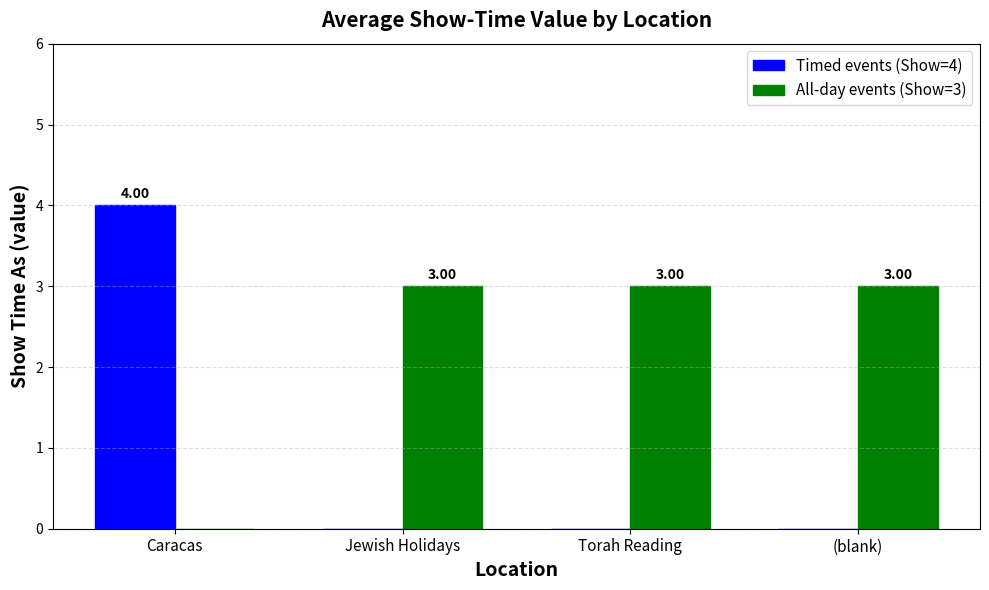

What is the sum of all Timed events (Show=4) values?

4